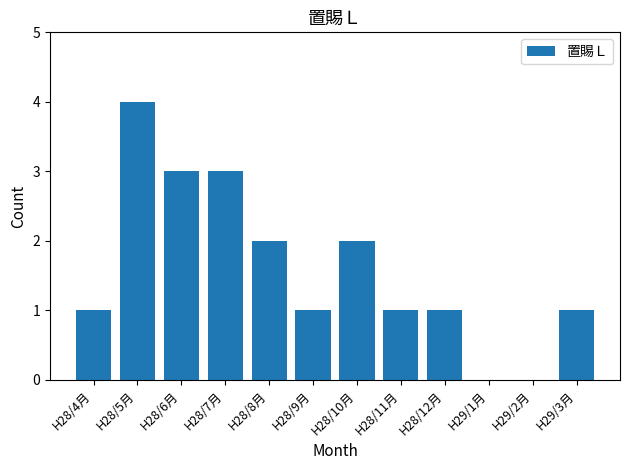

Reading left to right, what are all the values shown in this chart?

H28/4月=1	H28/5月=4	H28/6月=3	H28/7月=3	H28/8月=2	H28/9月=1	H28/10月=2	H28/11月=1	H28/12月=1	H29/1月=0	H29/2月=0	H29/3月=1